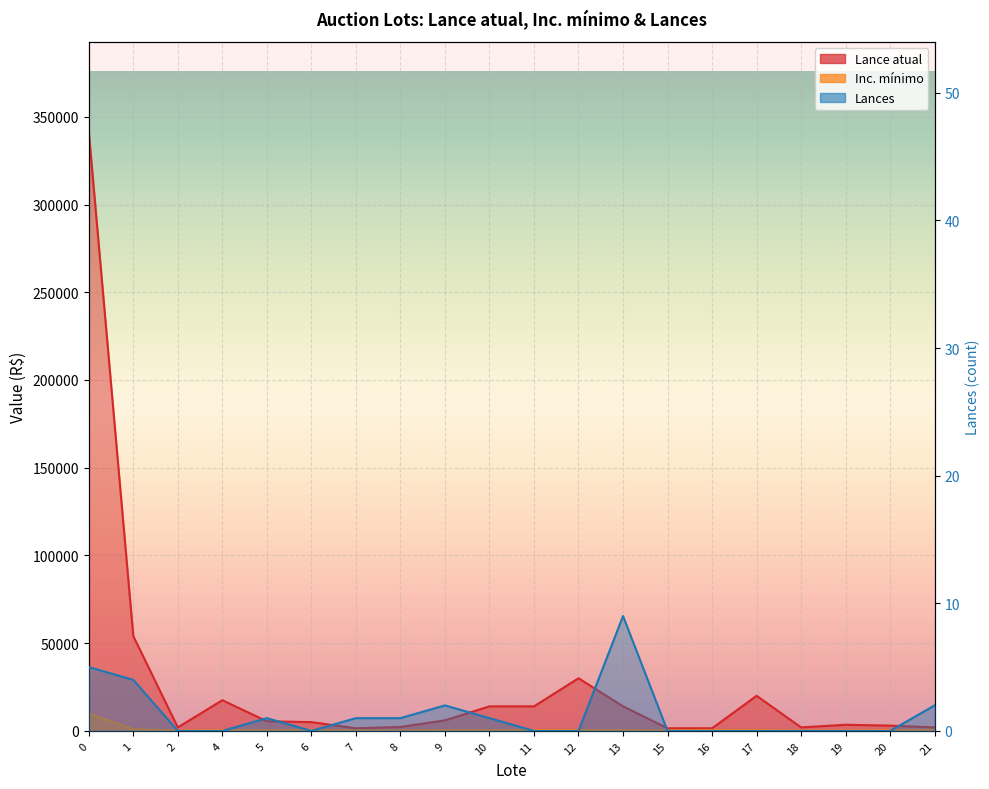

At which label is Lances closest to 4?

1